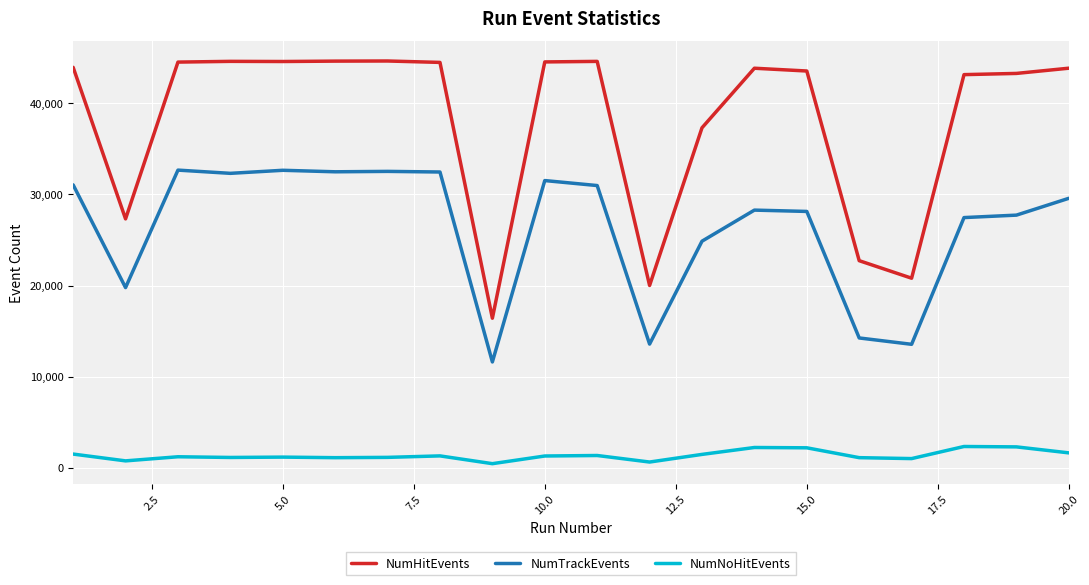

True or false: NumTrackEvents and NumHitEvents intersect in this chart.

False